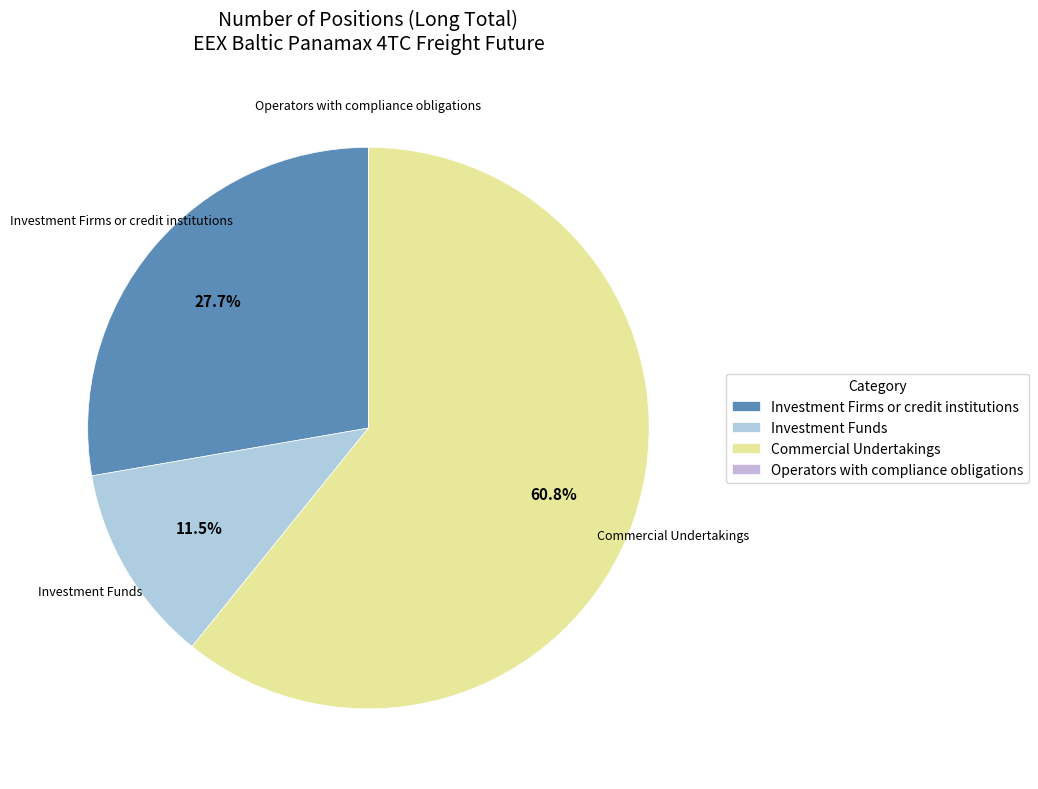

To the nearest percent, what is the average slice percentage?

25%